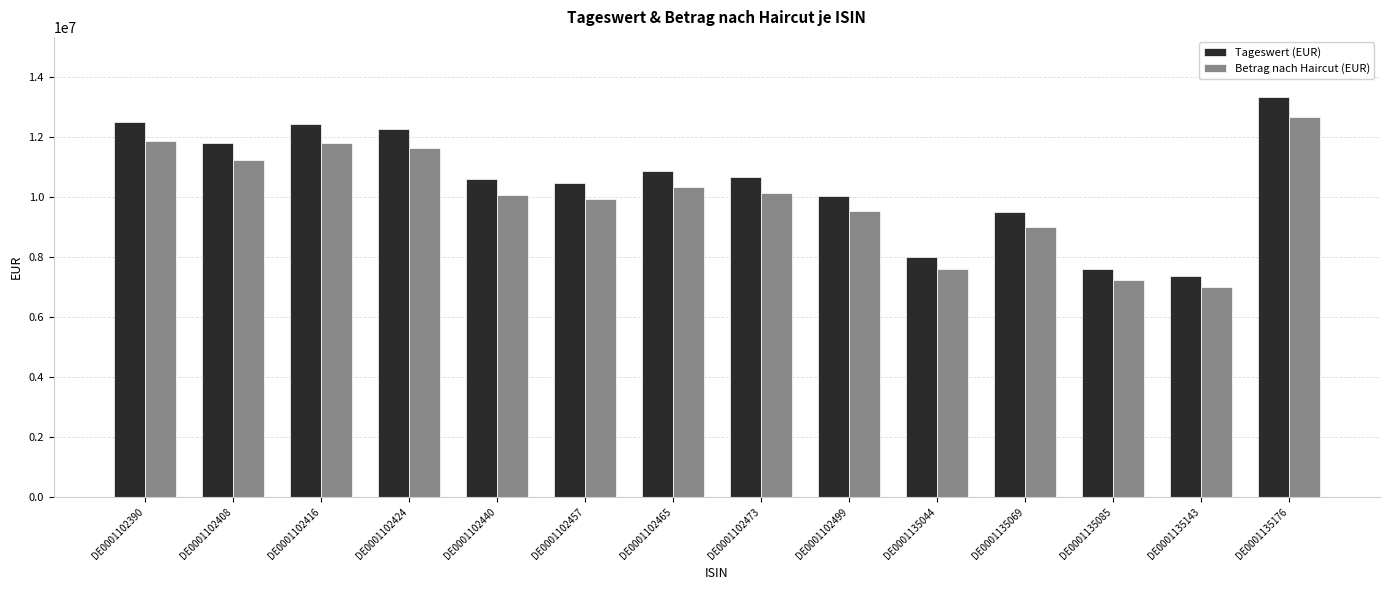

Where is Tageswert (EUR) nearest to the value 10343957?

DE0001102457